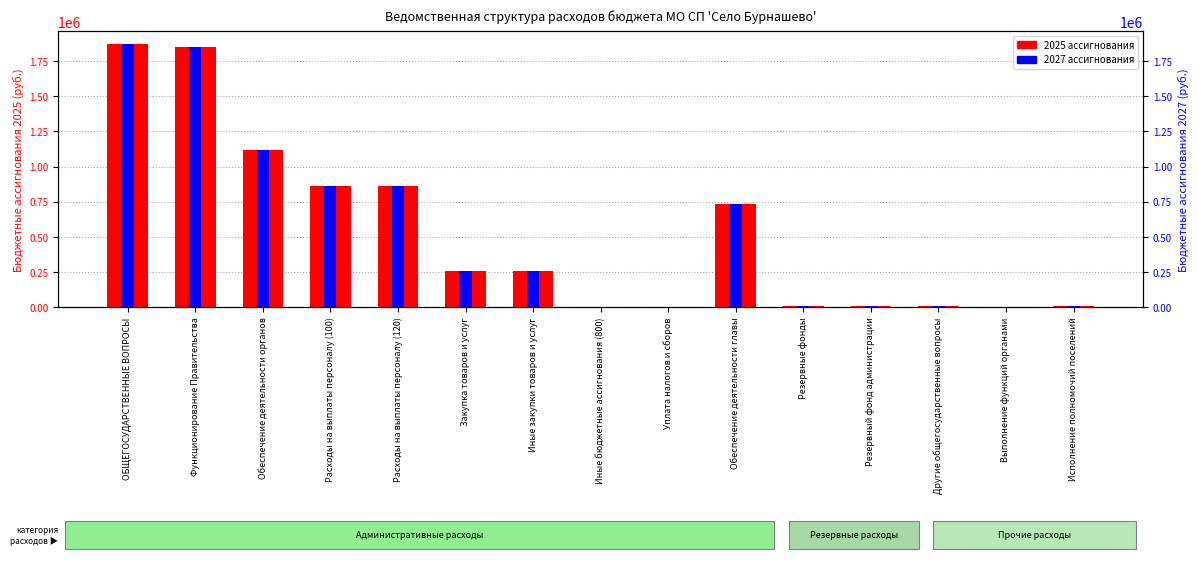

Rank the series at Другие общегосударственные вопросы from lowest to highest value.

2025 (тыс. руб.), 2027 (тыс. руб.)